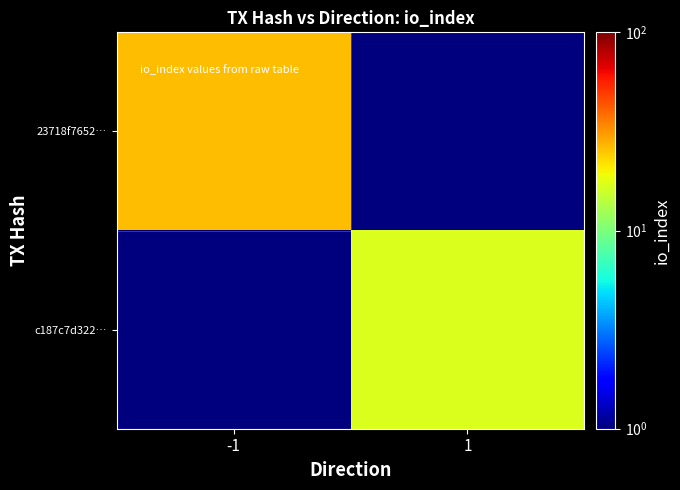

How many data points does each series have?

2